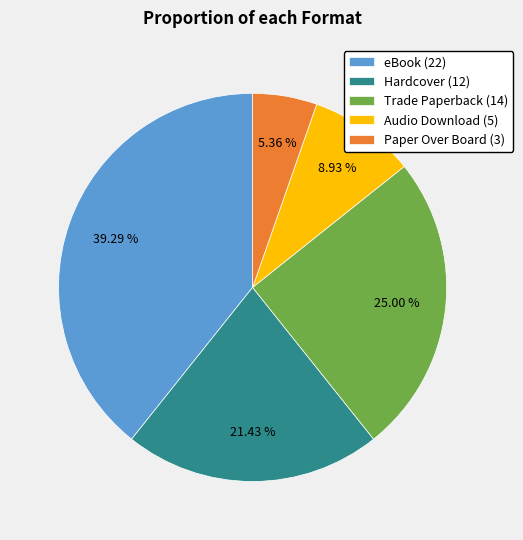

Which slice is the smallest?

Paper Over Board